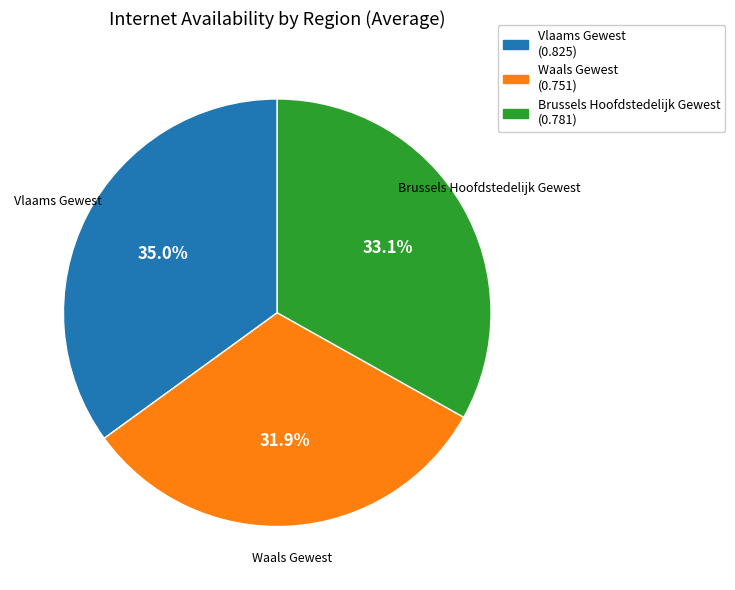

To the nearest percent, what is the difference between the largest and smallest slice percentages?

3%